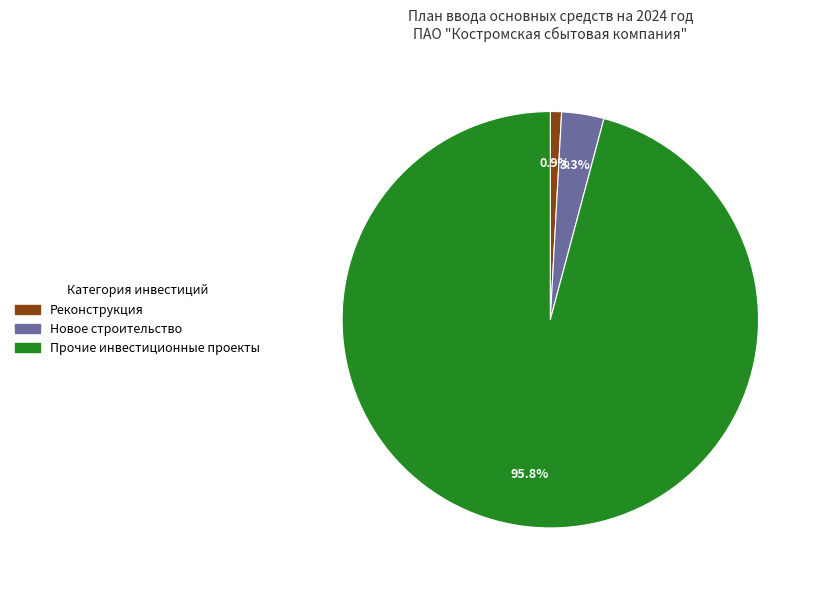

The Новое строительство slice represents 3% of the pie. True or false?

True